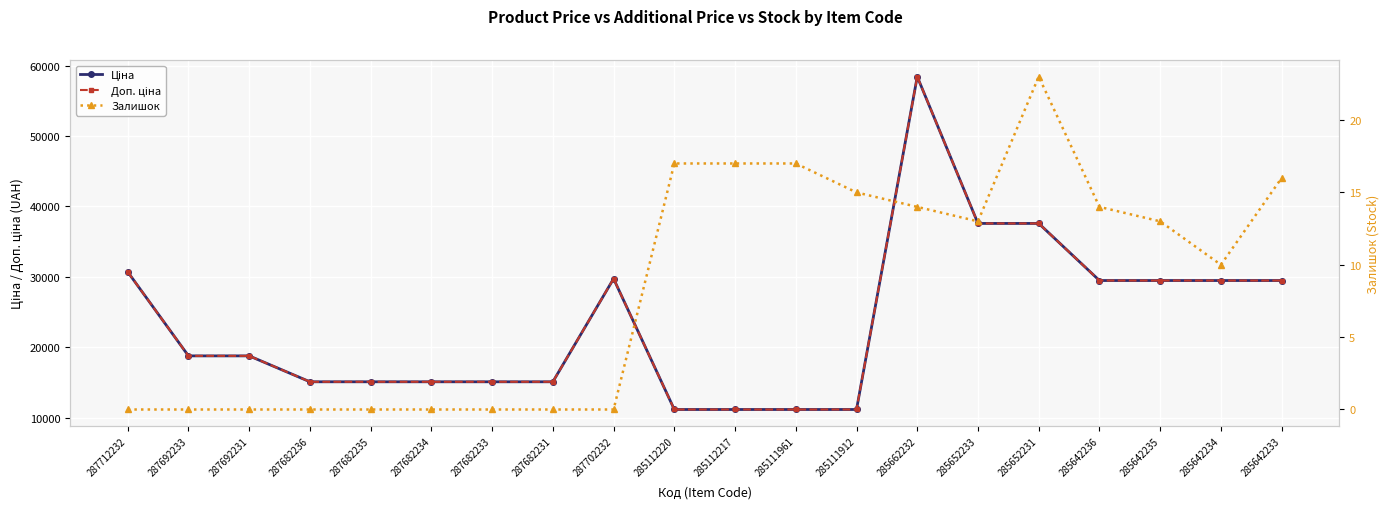

Reading left to right, transcribe all the data shown in this chart.

Ціна: 287712232=30717.1	287692233=18796.8	287692231=18796.8	287682236=15120.0	287682235=15120.0	287682234=15120.0	287682233=15120.0	287682231=15120.0	287702232=29747.2	285112220=11188.2	285112217=11188.2	285111961=11188.2	285111912=11188.2	285662232=58426.5	285652233=37593.6	285652231=37593.6	285642236=29491.5	285642235=29491.5	285642234=29491.5	285642233=29491.5
Доп. ціна: 287712232=30717.1	287692233=18796.8	287692231=18796.8	287682236=15120.0	287682235=15120.0	287682234=15120.0	287682233=15120.0	287682231=15120.0	287702232=29747.2	285112220=11188.2	285112217=11188.2	285111961=11188.2	285111912=11188.2	285662232=58426.5	285652233=37593.6	285652231=37593.6	285642236=29491.5	285642235=29491.5	285642234=29491.5	285642233=29491.5
Залишок: 287712232=0.0	287692233=0.0	287692231=0.0	287682236=0.0	287682235=0.0	287682234=0.0	287682233=0.0	287682231=0.0	287702232=0.0	285112220=17.0	285112217=17.0	285111961=17.0	285111912=15.0	285662232=14.0	285652233=13.0	285652231=23.0	285642236=14.0	285642235=13.0	285642234=10.0	285642233=16.0